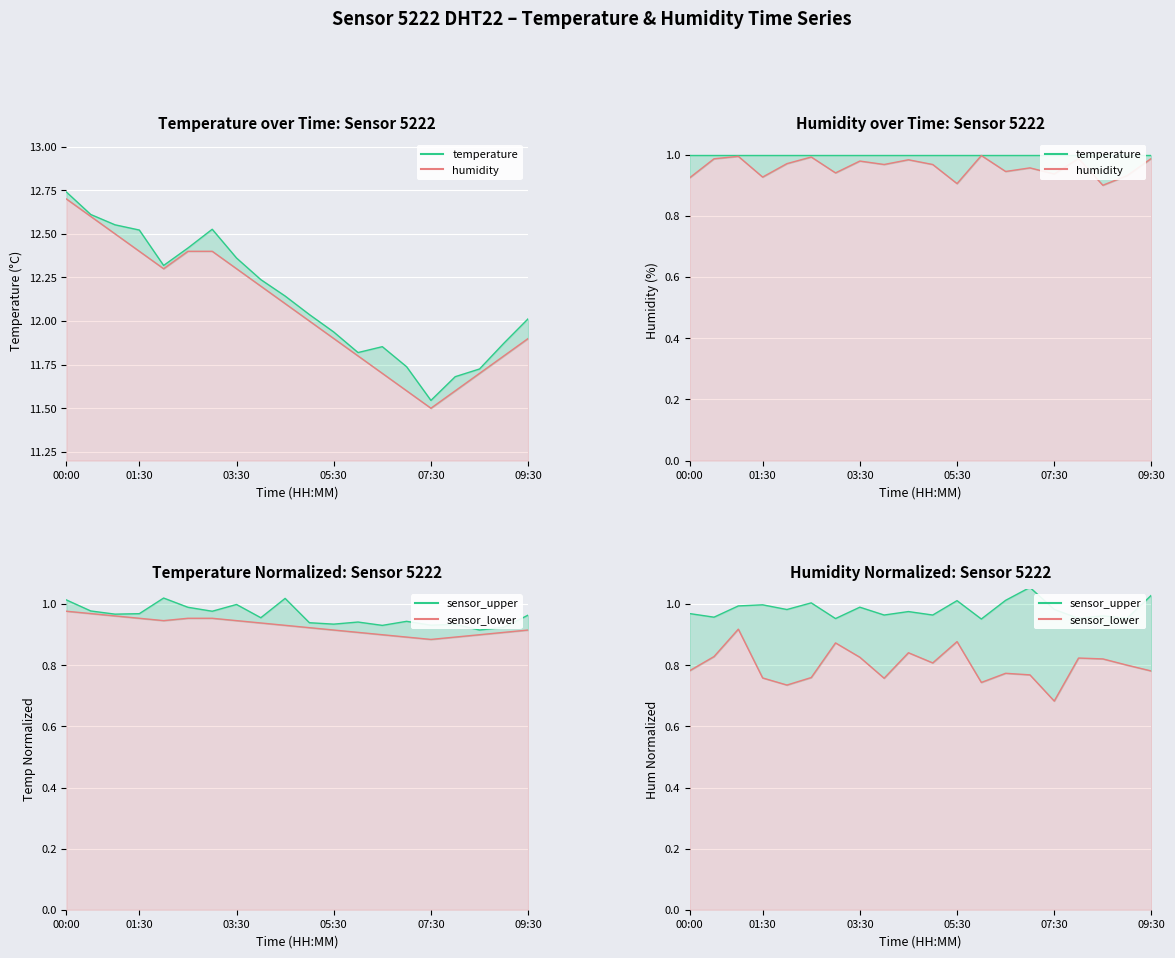

Which series has the largest total across all categories?

temperature